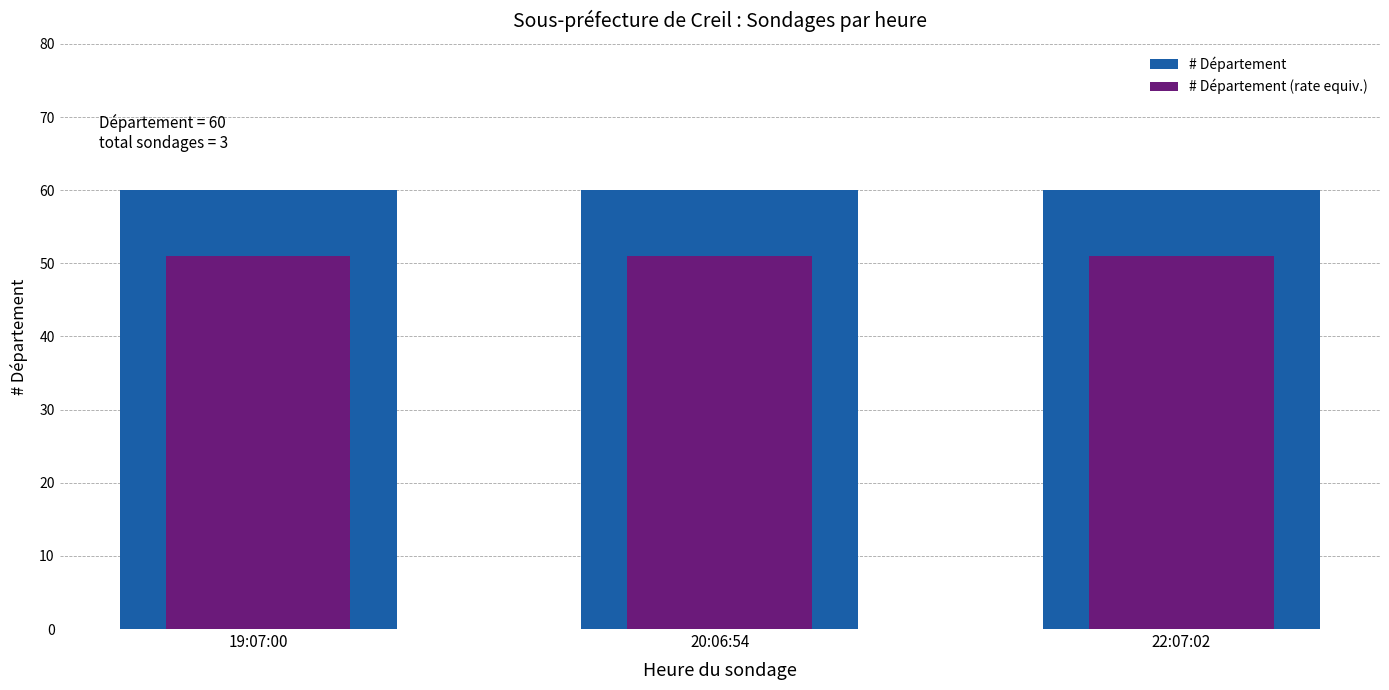

What is the label of the 3rd bar from the left?

22:07:02